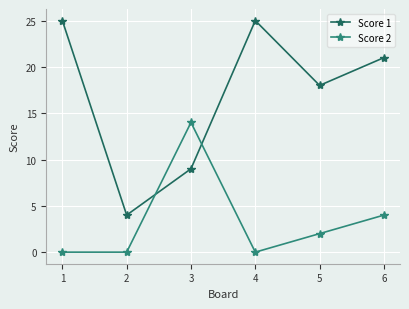

At 5, list the series in order from largest to smallest.

Score 1, Score 2